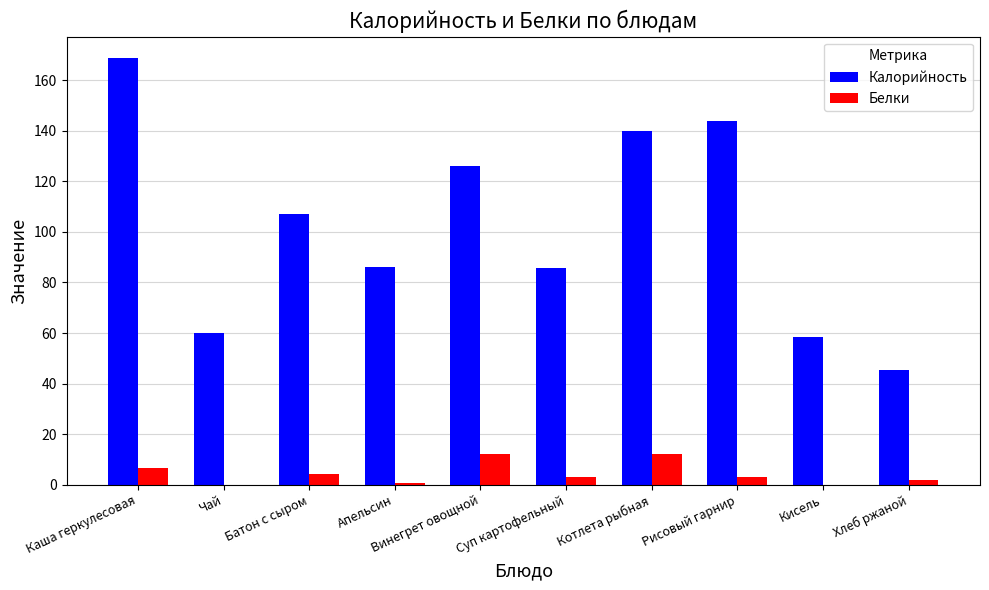

At which category is the sum across all series the highest?

Каша геркулесовая